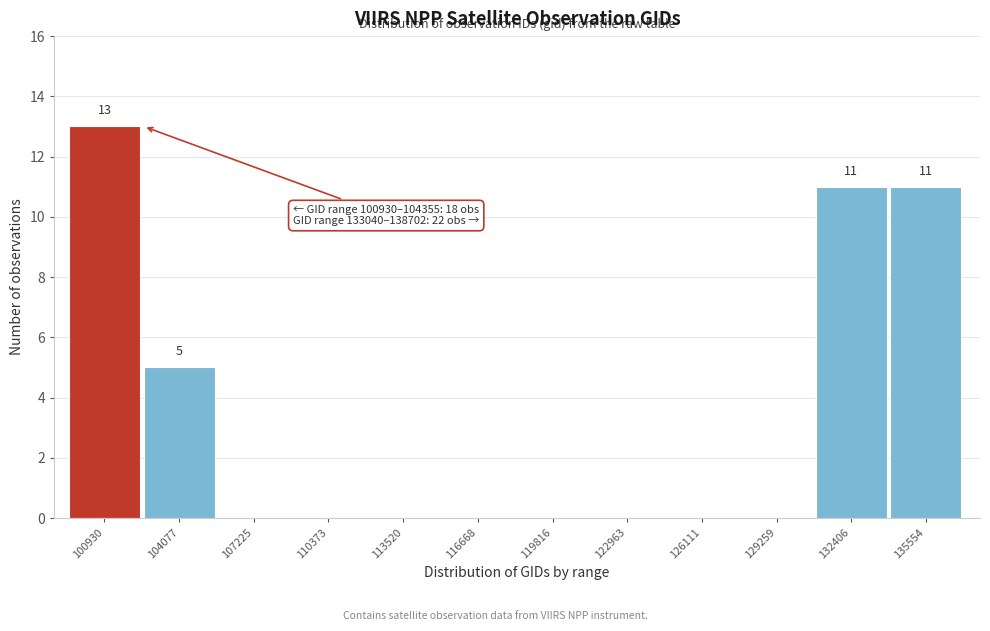

Reading left to right, what are all the values shown in this chart?

100930=13	104077=5	107225=0	110373=0	113520=0	116668=0	119816=0	122963=0	126111=0	129259=0	132406=11	135554=11